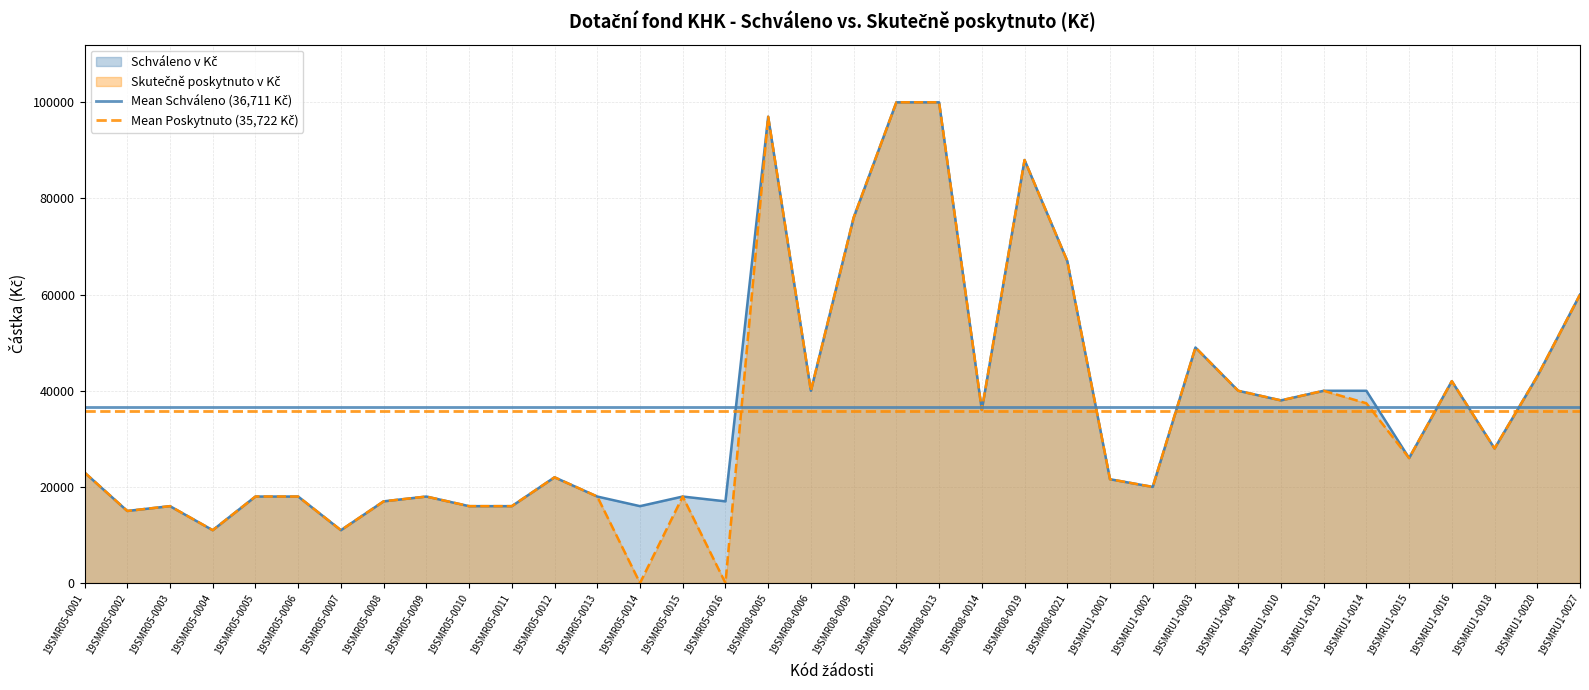

Which series has the largest total across all categories?

Mean Schváleno (36,711 Kč)